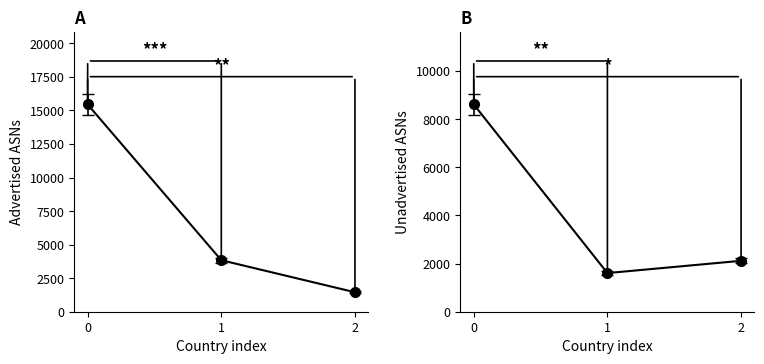

What are all the series names shown in the legend?

Advertised ASNs, Unadvertised ASNs